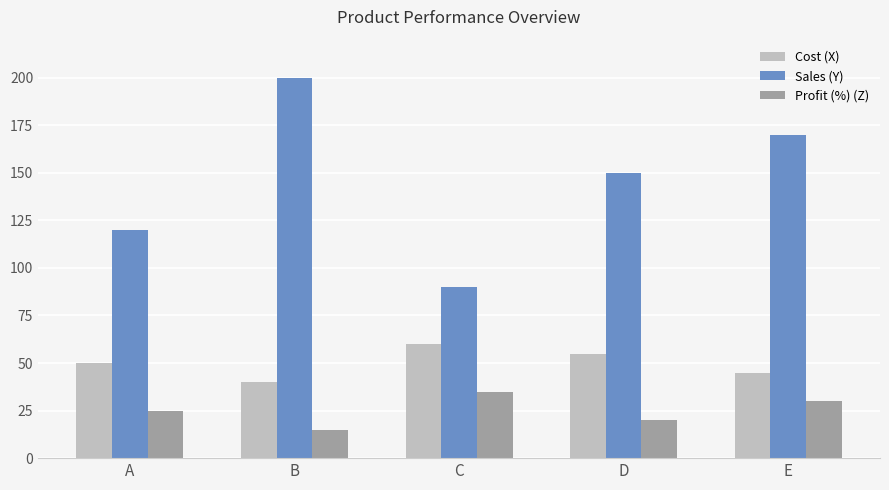

Which series has the widest spread of values?

Sales (Y)